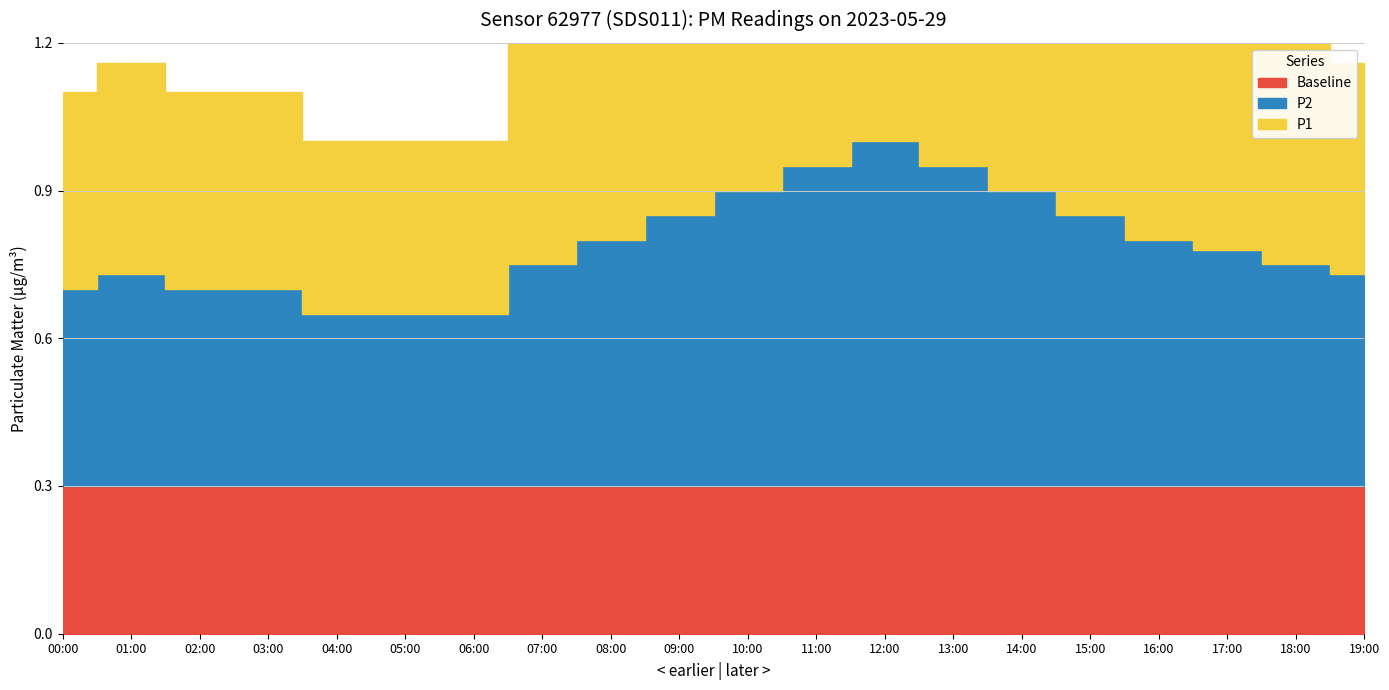

How many interior local peaks does the P2 series have?

2